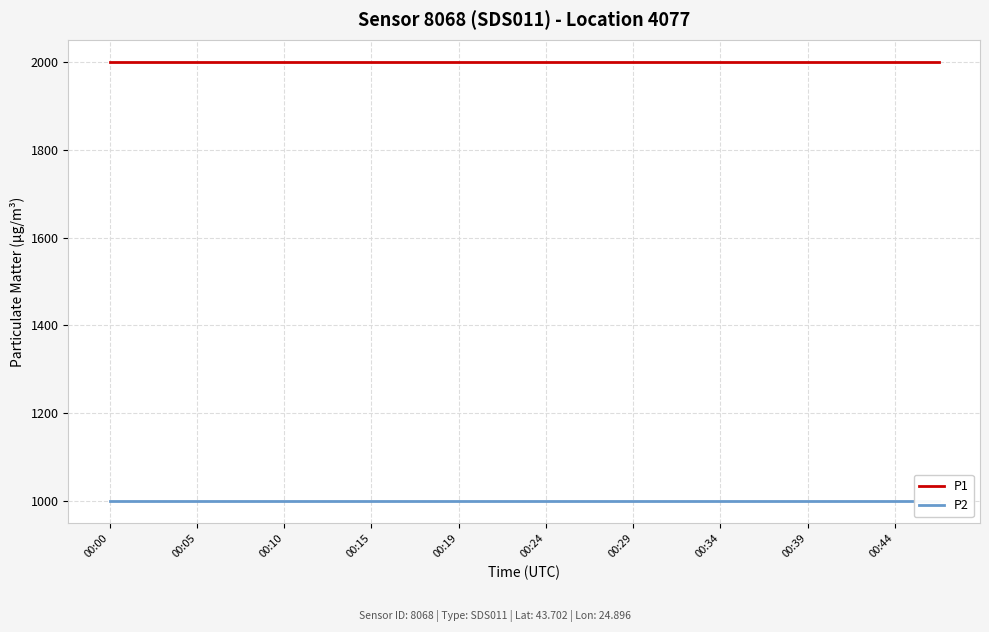

True or false: P2 has a value of 999.9 at 00:44.

True